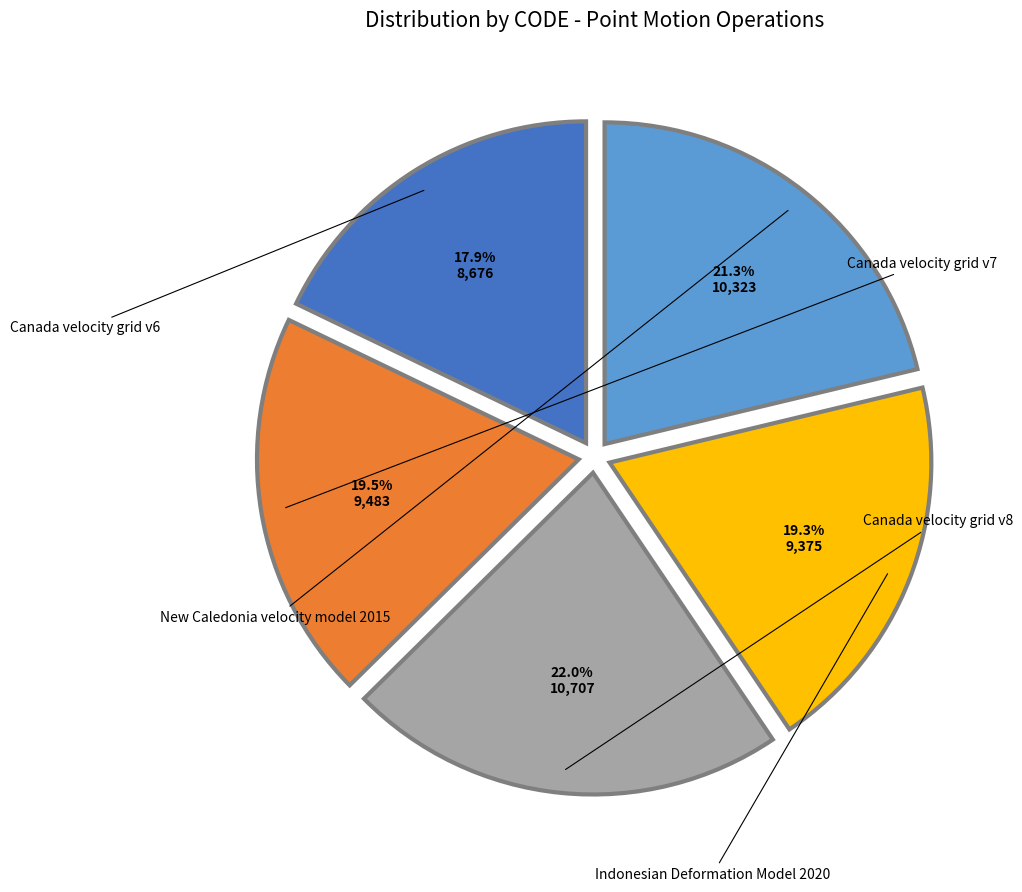

What is the smallest slice in the pie chart?

Canada velocity grid v6